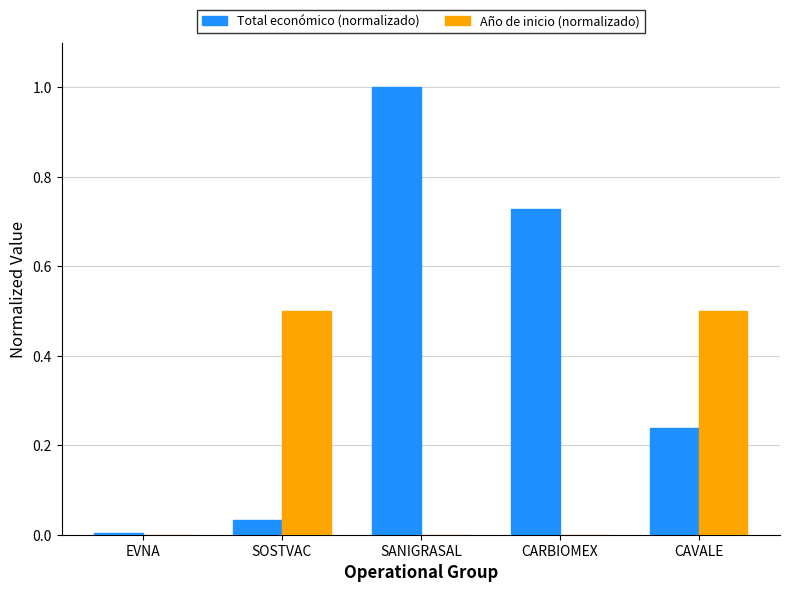

Which series changed the most between EVNA and CAVALE?

Año de inicio (normalizado)